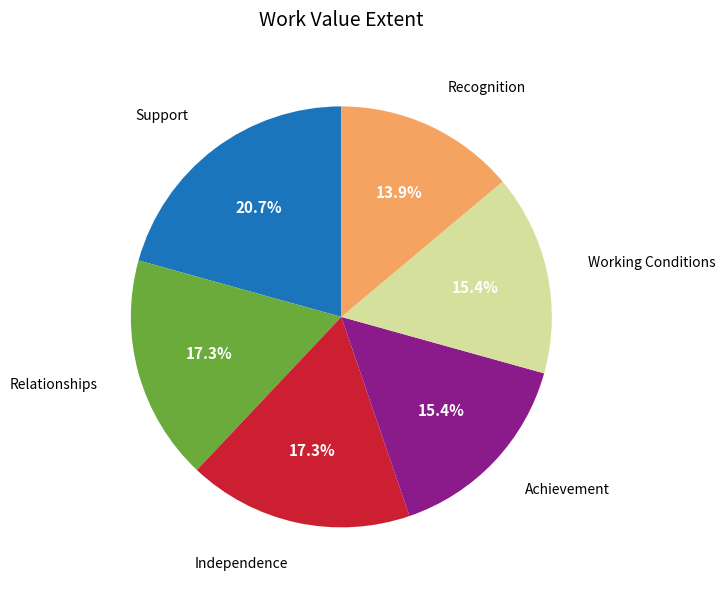

Which category has the biggest portion of the pie?

Support